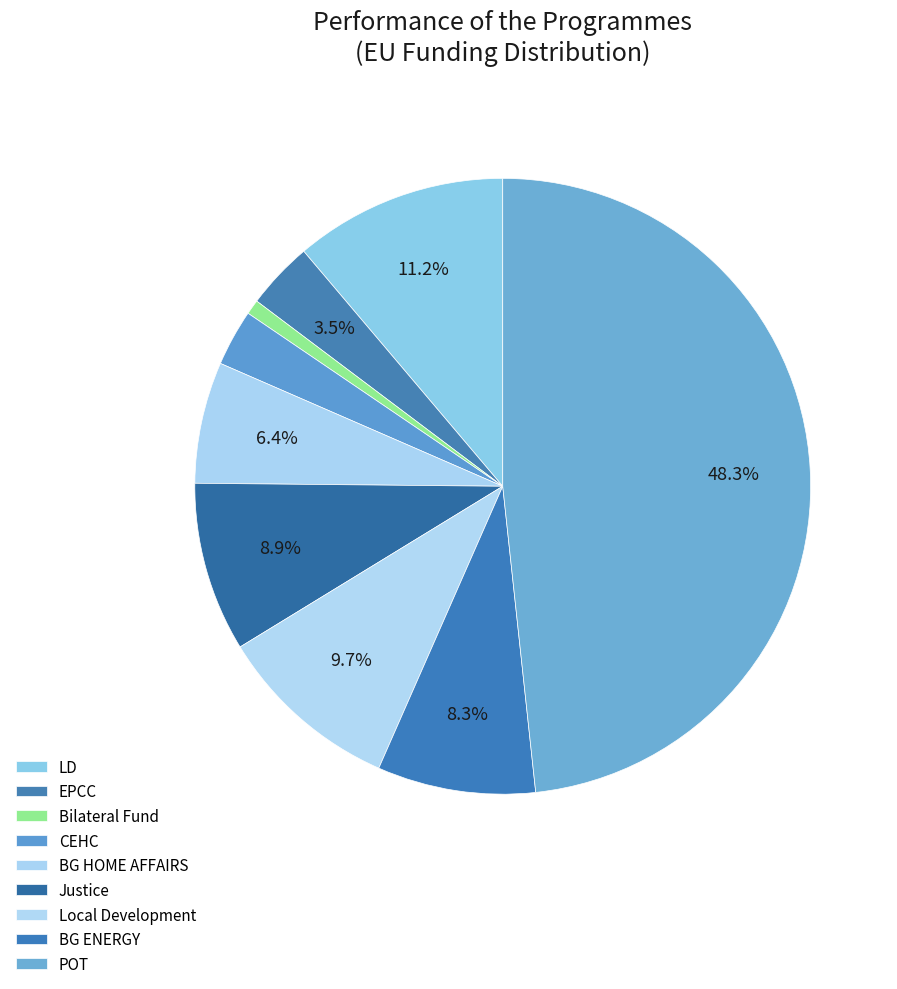

Count the number of slices in the pie.

9